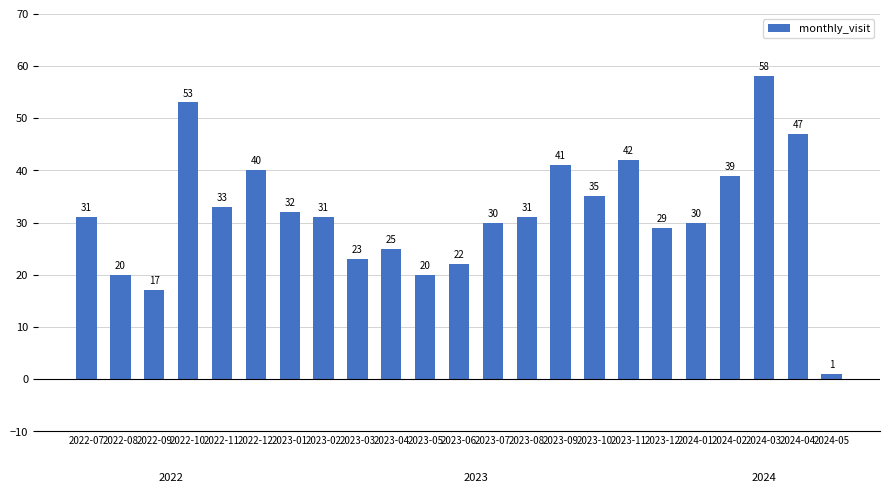

What is the change in value from 2023-02 to 2024-01?

-1